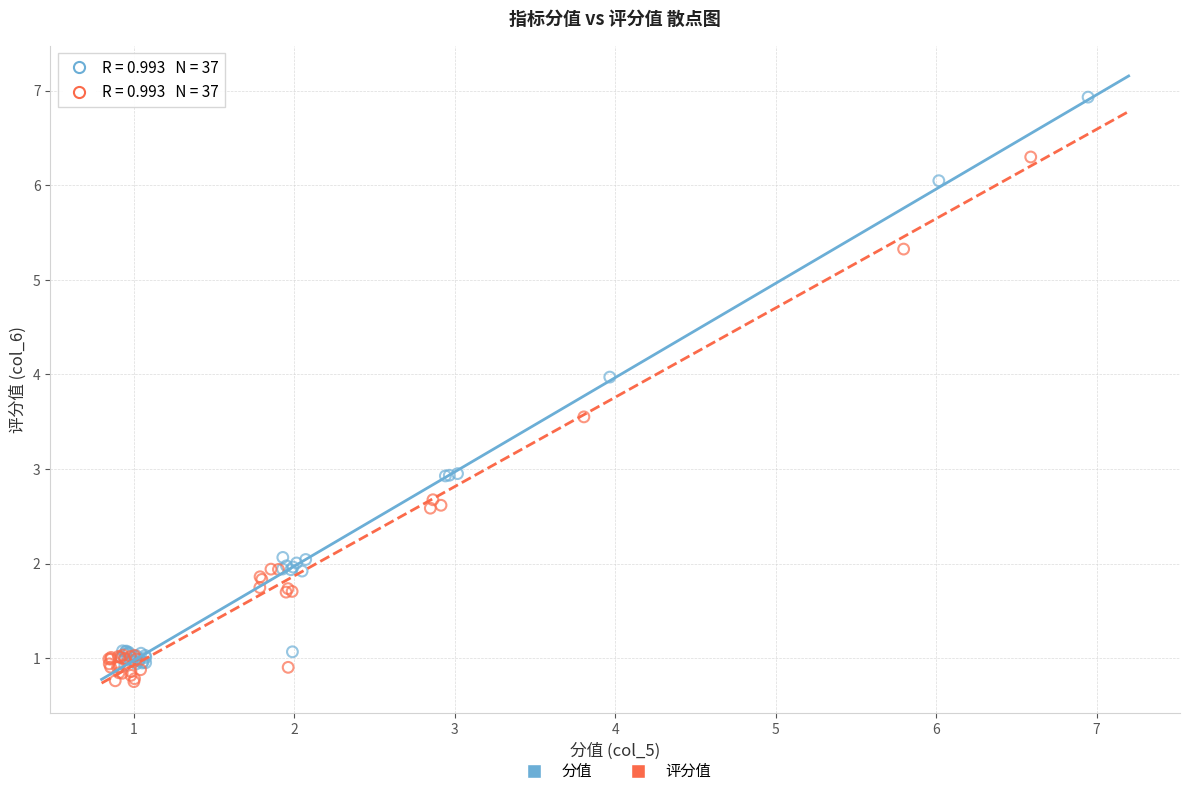

Which series has the largest Y range (max minus min)?

分值